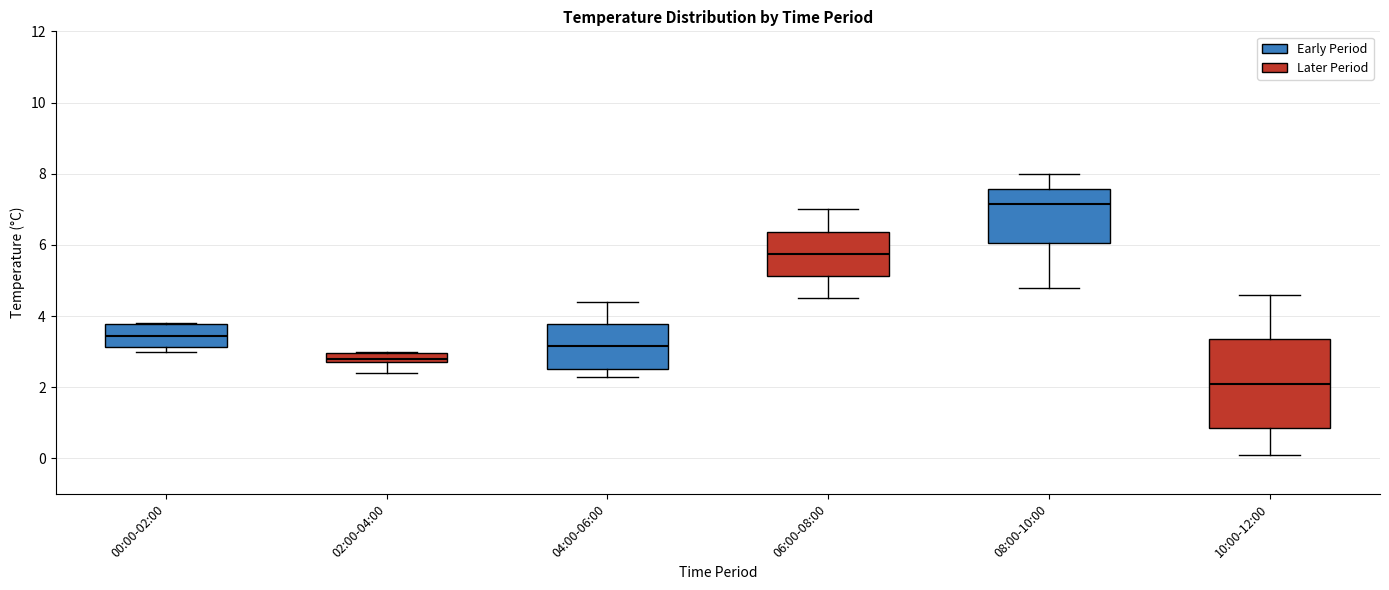

Which box's median line is the lowest?

10:00-12:00